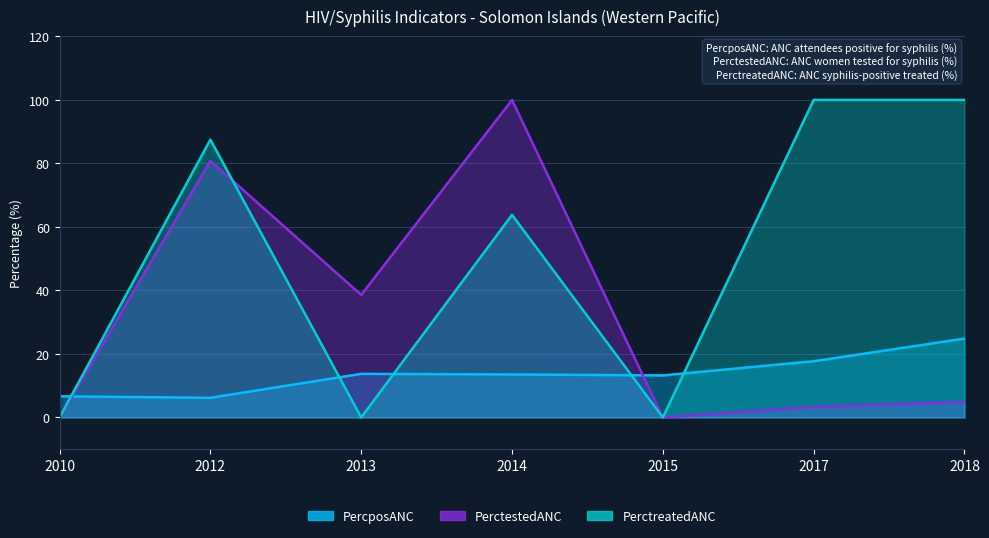

What is the difference between the maximum and minimum values in the PercposANC series?

18.6